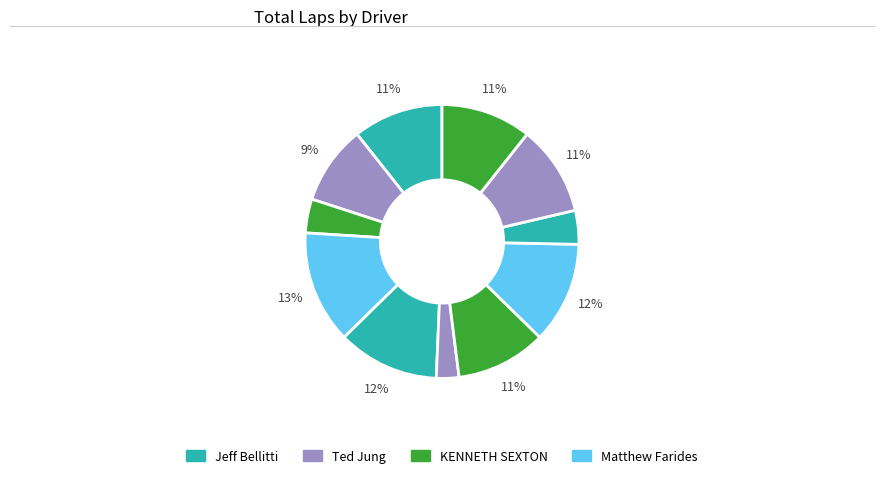

To the nearest percent, what is the average slice percentage?

9%